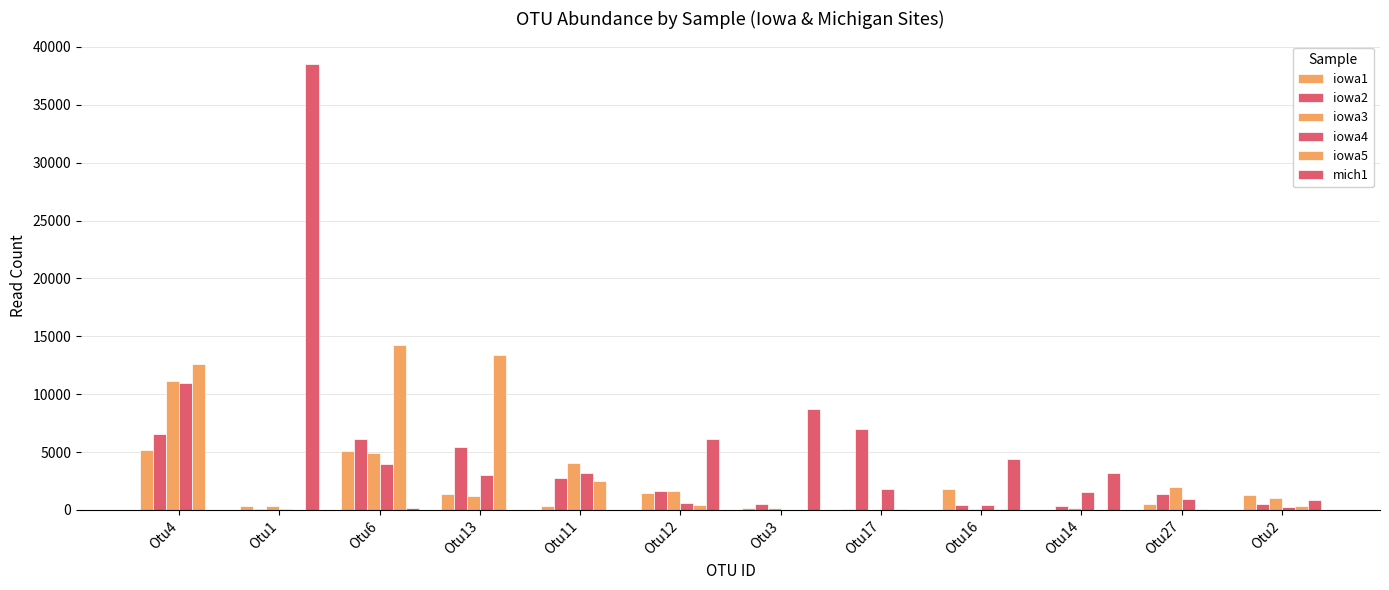

Does the chart contain stacked bars?

No